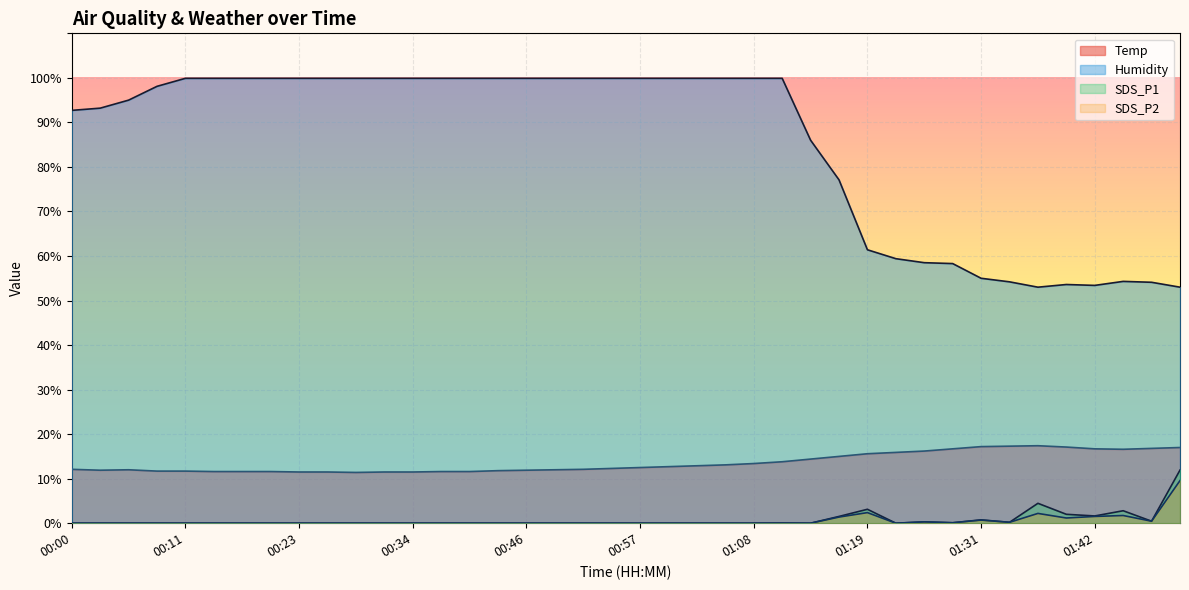

True or false: SDS_P1 and Humidity cross at least once.

False